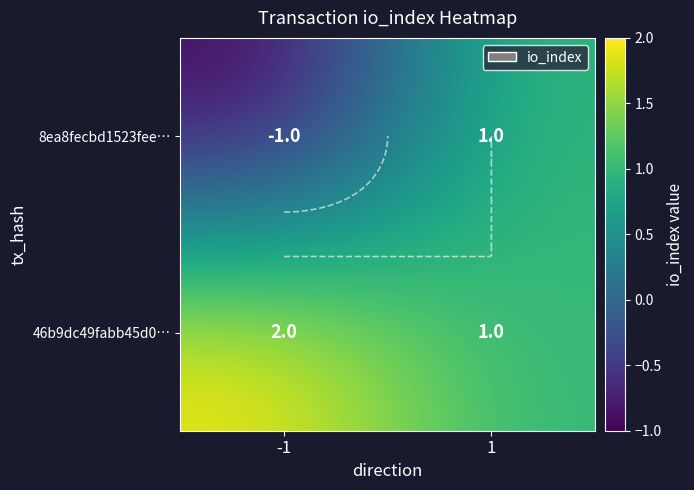

How many values in the 8ea8fecbd1523fee… series are below 1?

1